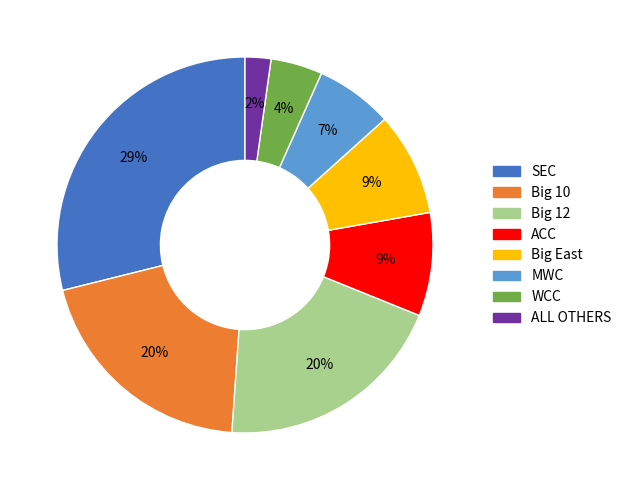

Does ACC account for over 50% of the chart?

No